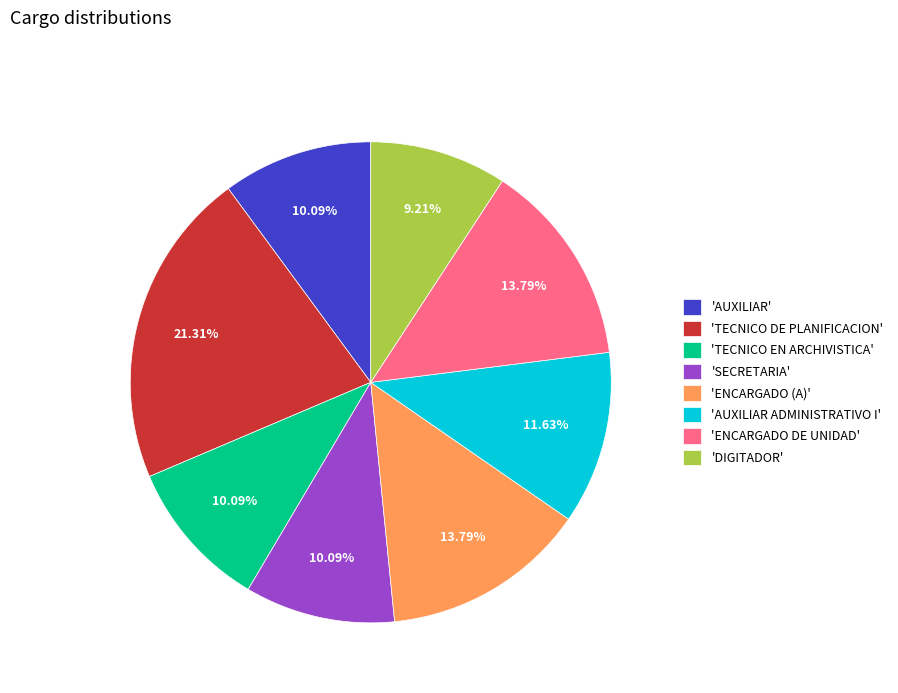

Is there a majority slice in this chart?

No